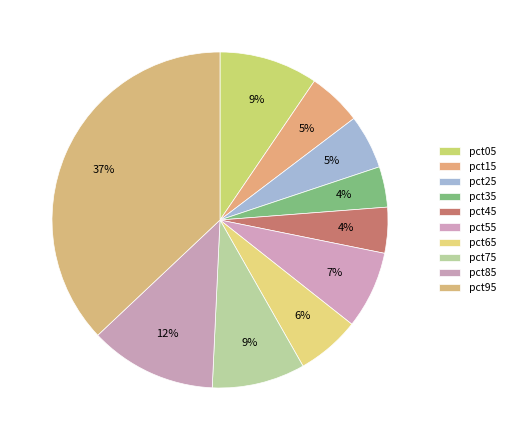

Is it true that pct05 is 9% of the pie?

True